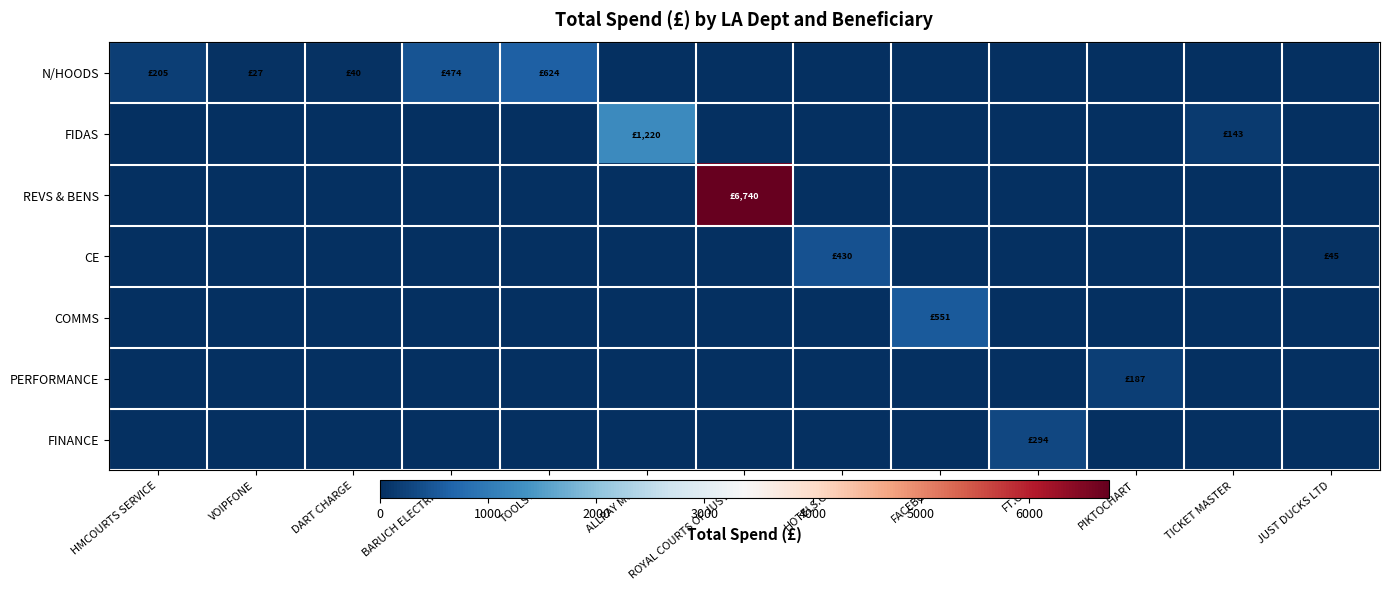

At which category does the chart reach its minimum across all series?

ALLPAY MOTO